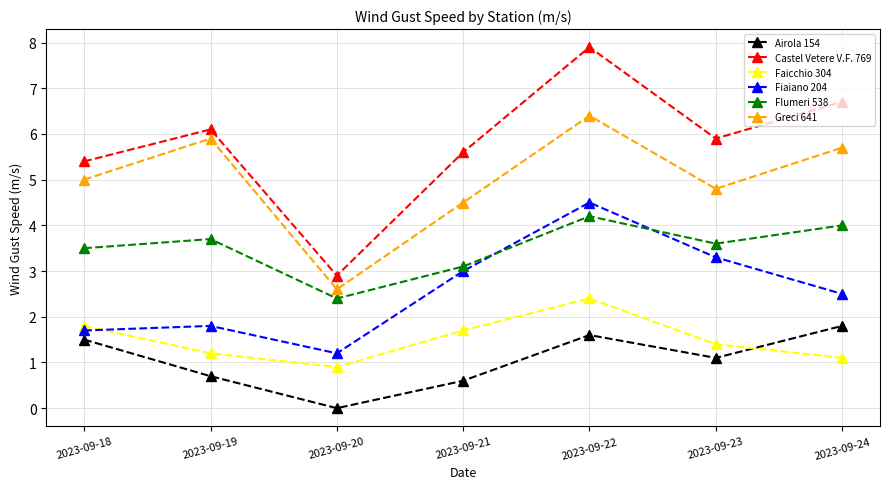

What value does the Fiaiano 204 series have at 2023-09-21?

3.0